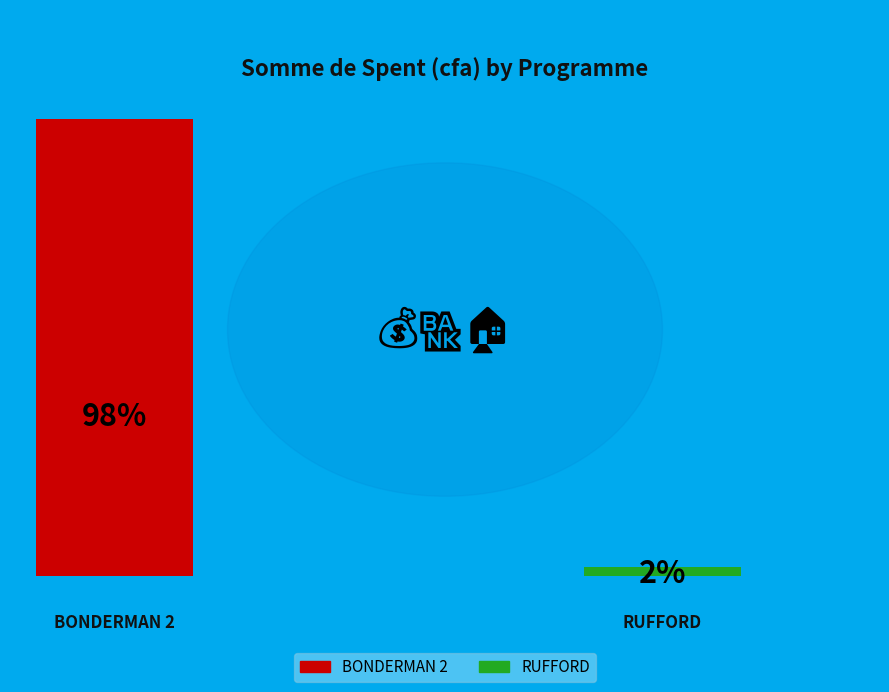

Rank the categories by value from highest to lowest.

BONDERMAN 2, RUFFORD